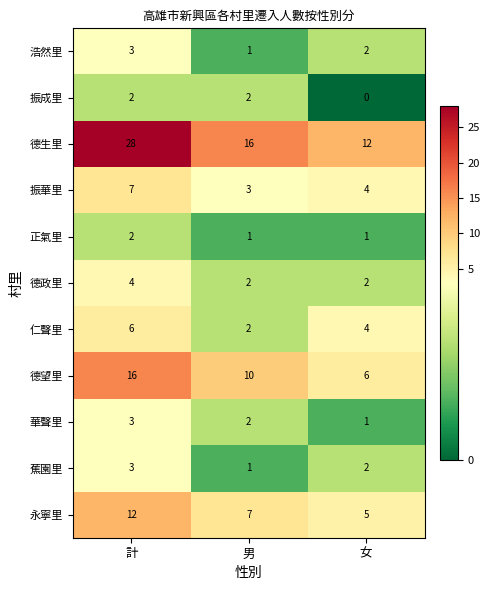

The 振華里 series shows 4 at 女. True or false?

True